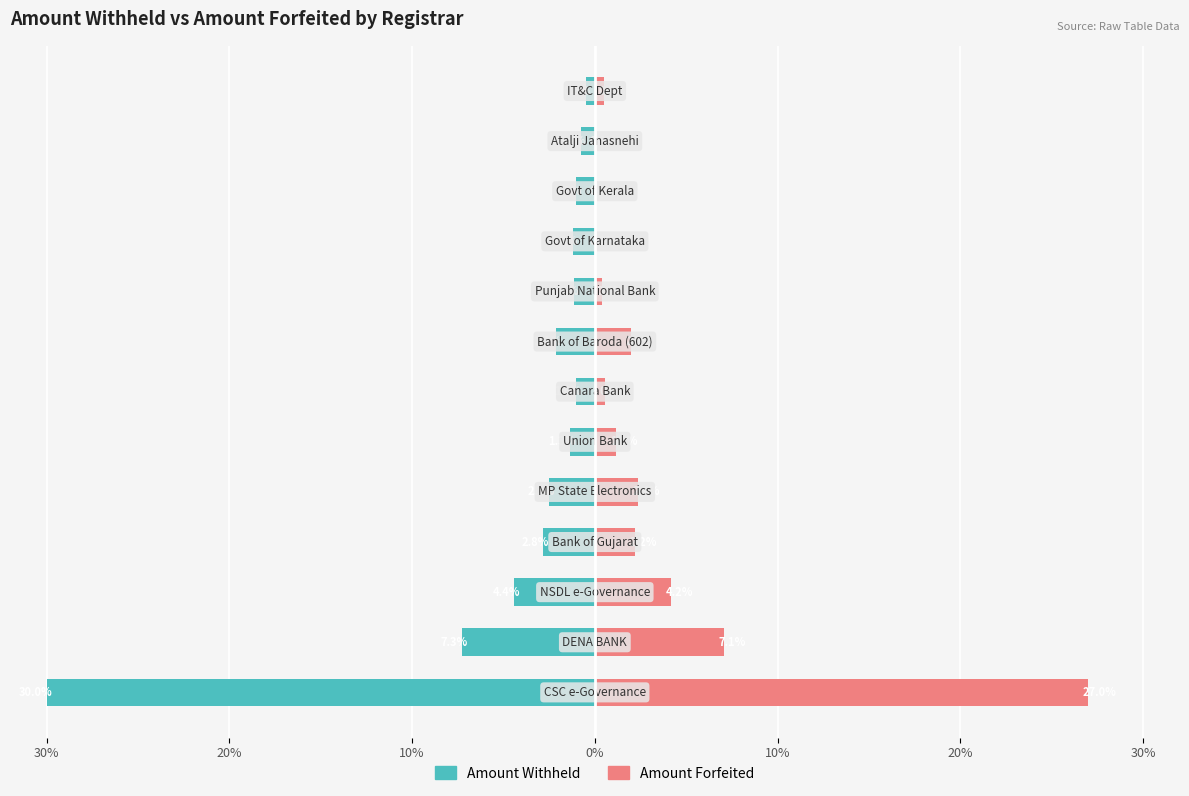

What is the value of the Amount Forfeited bar at the 2nd from the left?

7.1